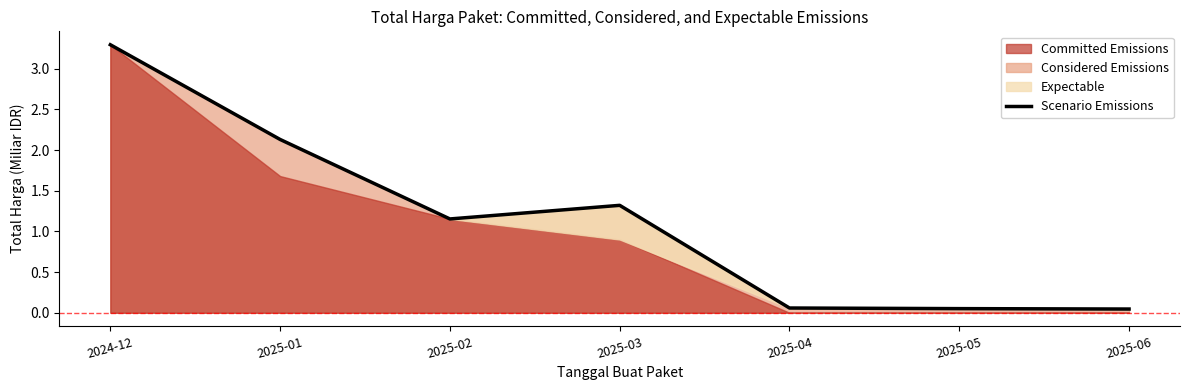

True or false: the data shows 0.1 at 2025-06.

False